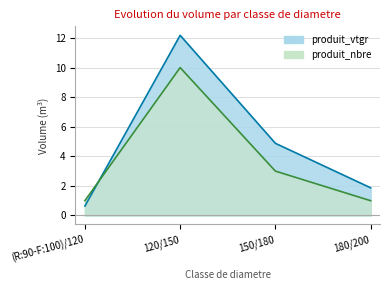

At which category does produit_nbre reach its first local peak?

120/150